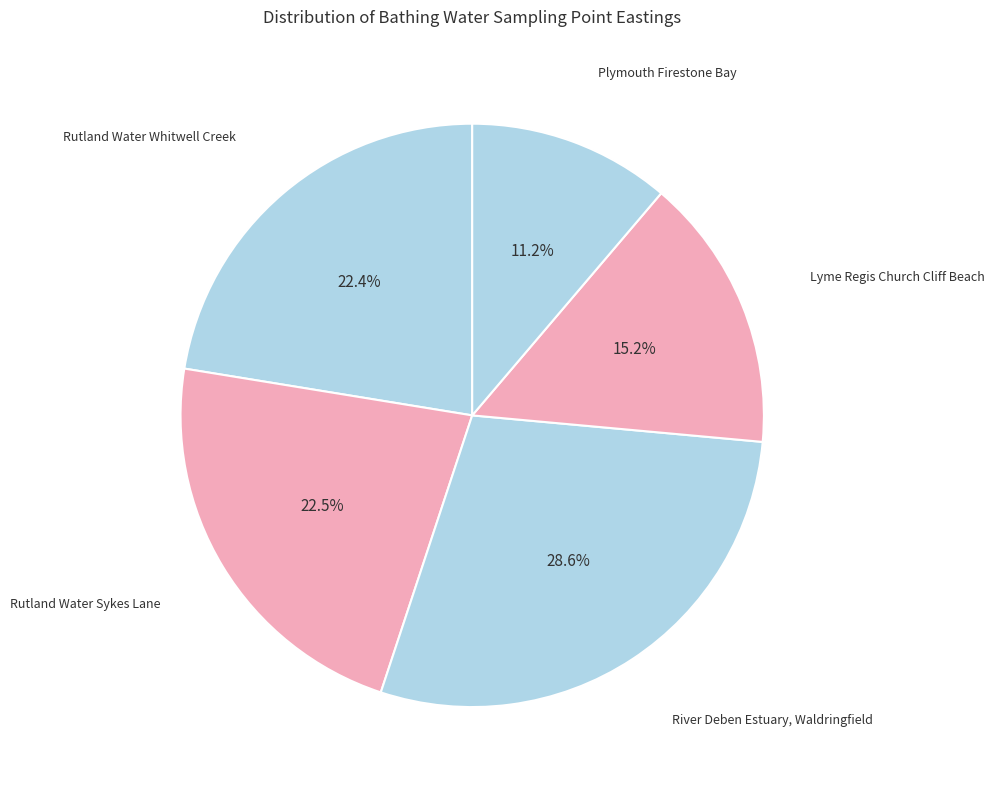

To the nearest percent, what percentage of the pie is Lyme Regis Church Cliff Beach?

15%